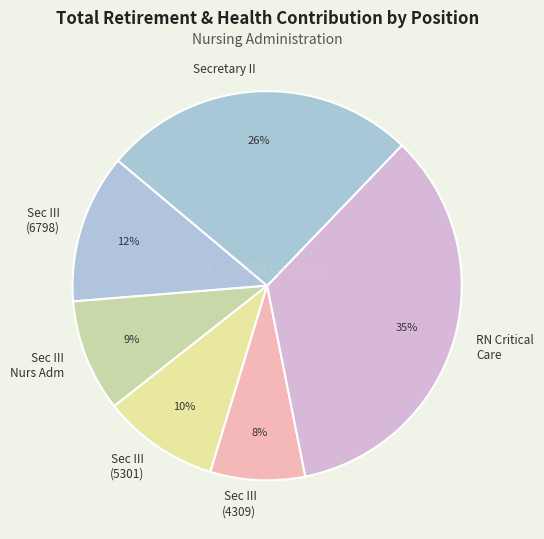

The Sec III (5301) slice represents 2% of the pie. True or false?

False